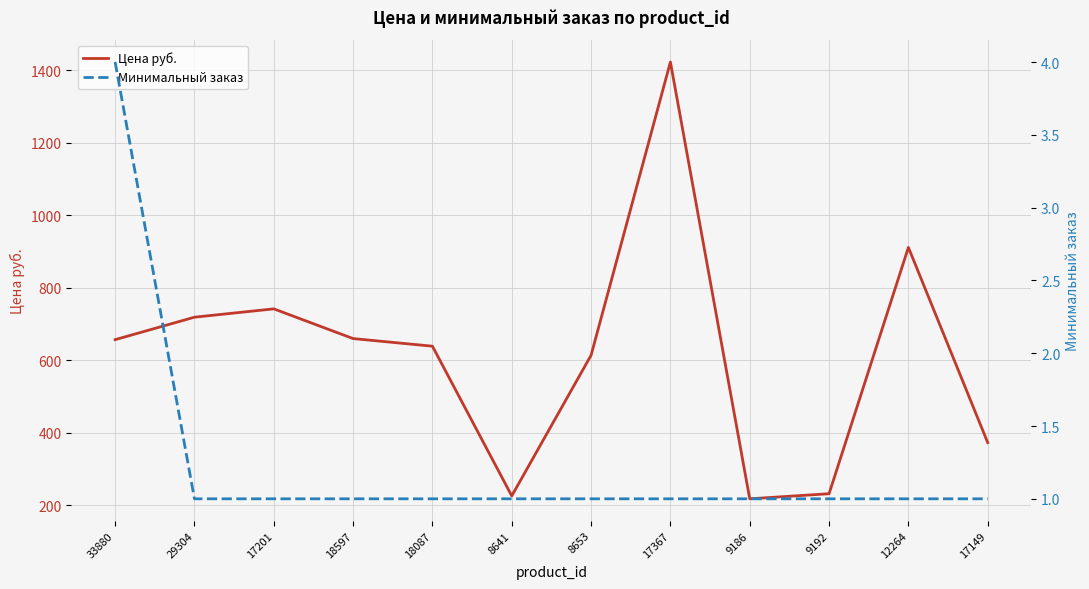

Reading right to left, transcribe all the data shown in this chart.

Цена руб.: 373.0	911.5	232.0	218.0	1423.0	614.0	226.0	639.0	660.0	742.0	719.0	657.0
Минимальный заказ: 1.0	1.0	1.0	1.0	1.0	1.0	1.0	1.0	1.0	1.0	1.0	4.0